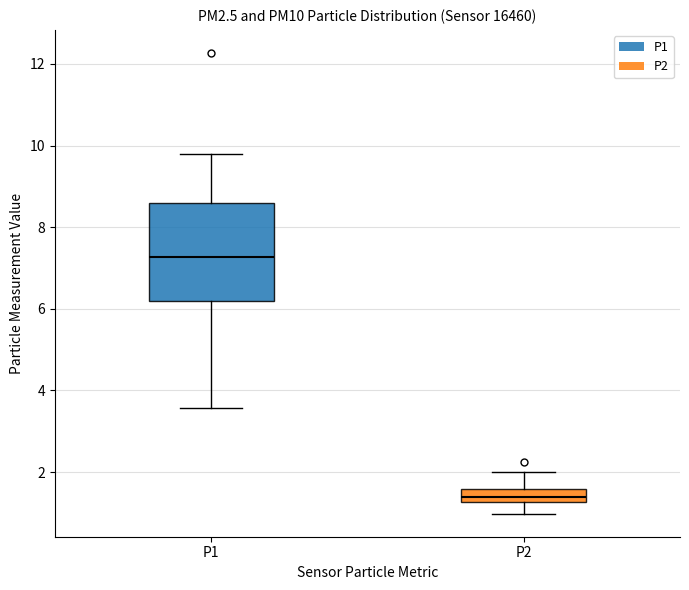

Which box's median line is the highest?

P1